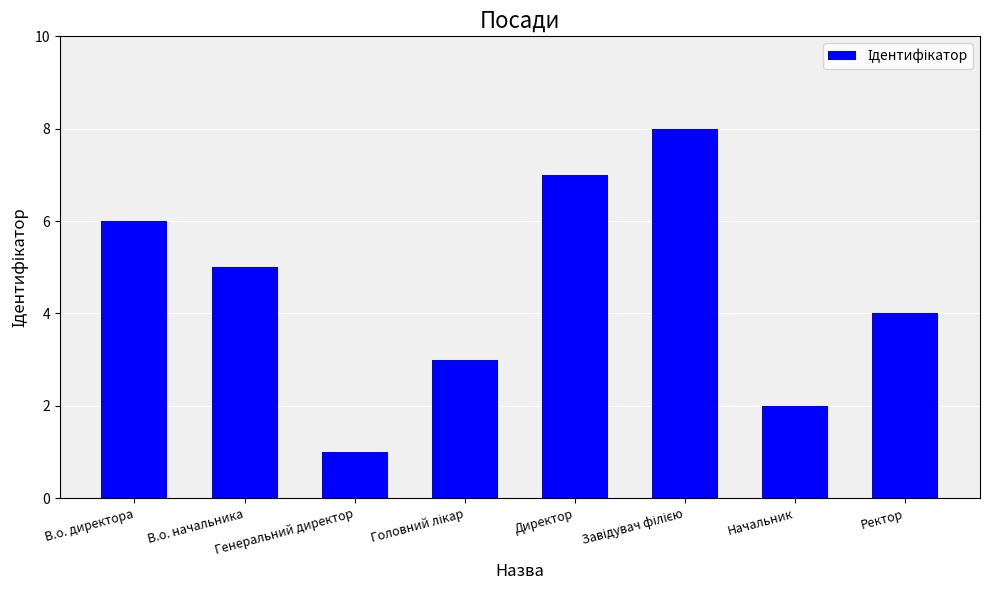

What is the label of the 1st bar from the right?

Ректор